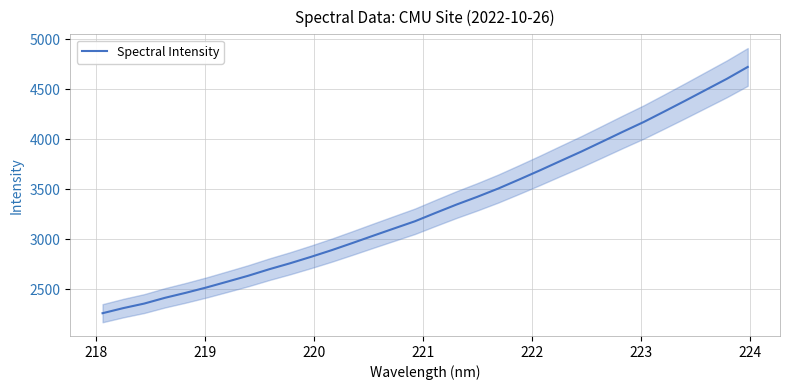

What is the maximum value for Spectral Intensity?

4722.3